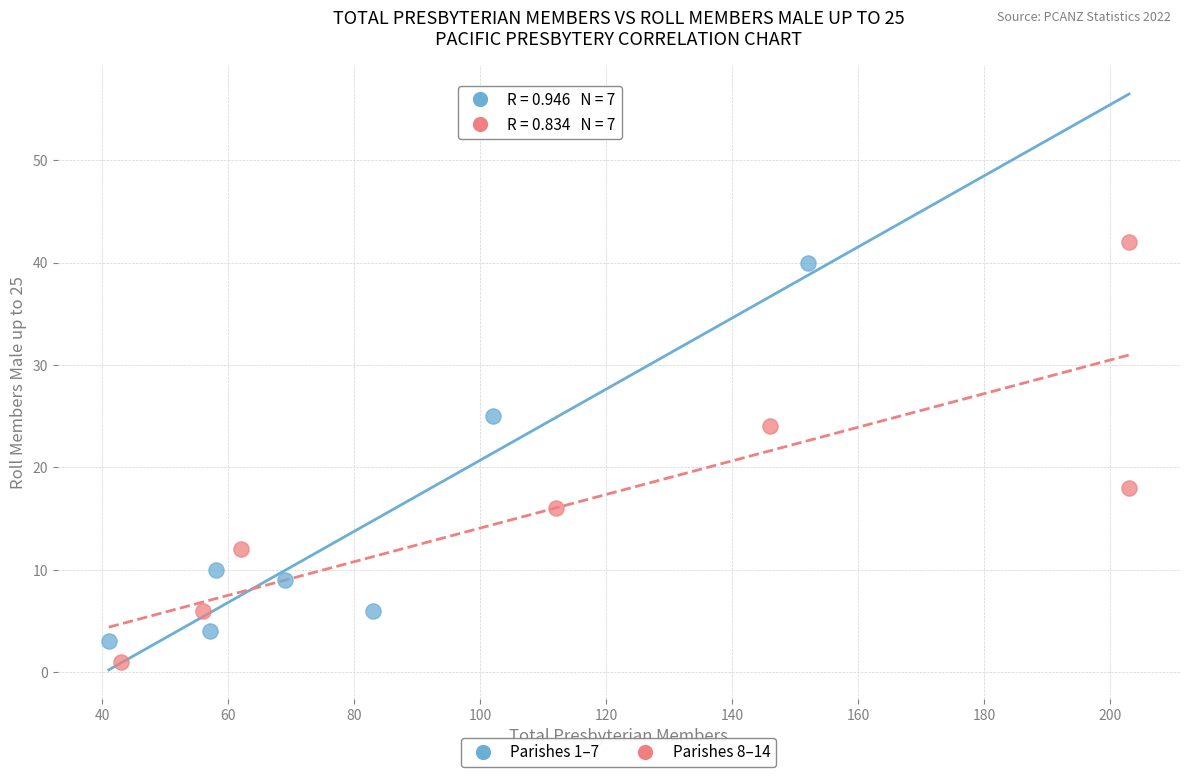

Which series contains the highest Y value?

Parishes 8–14